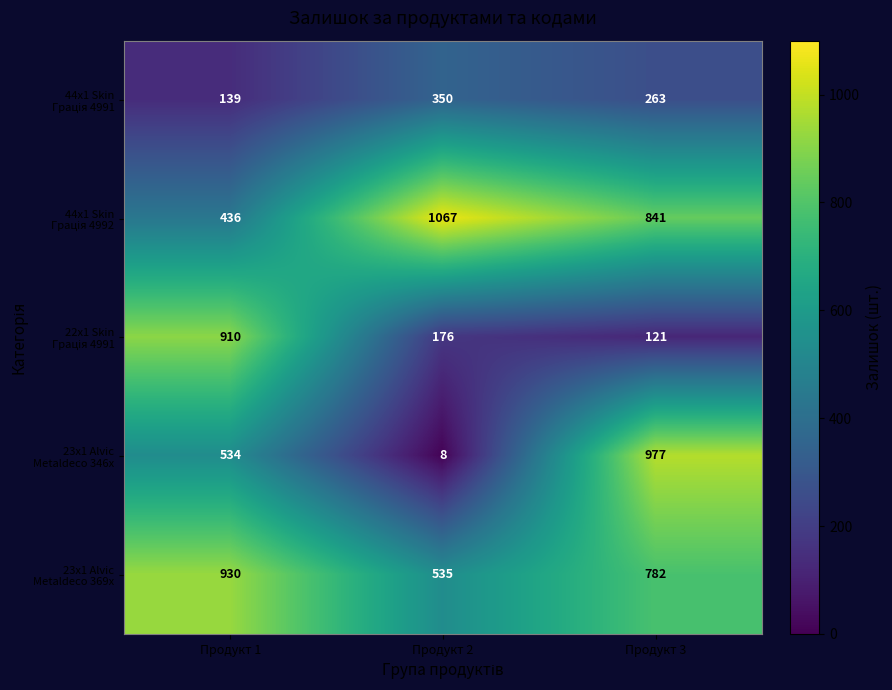

What is the smallest value displayed?

8